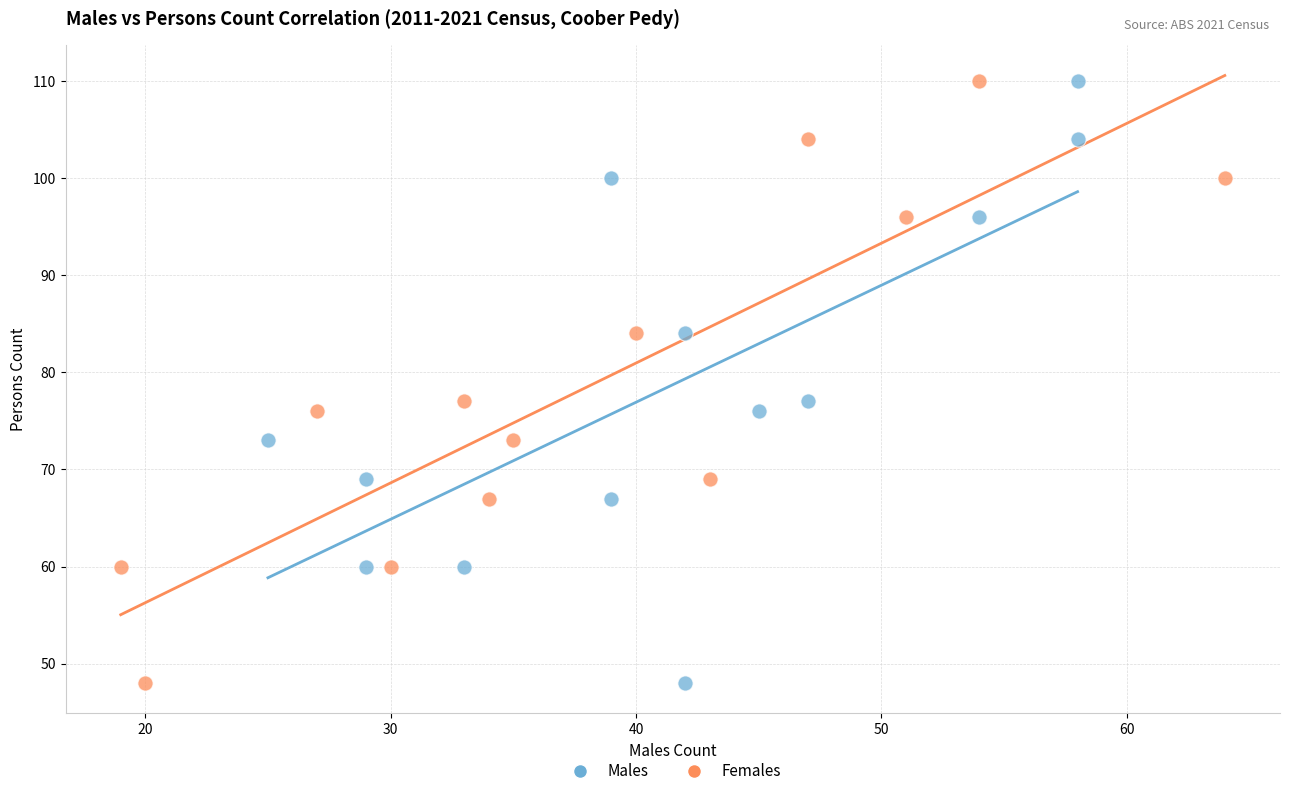

What are all the series names shown in the legend?

Males, Females